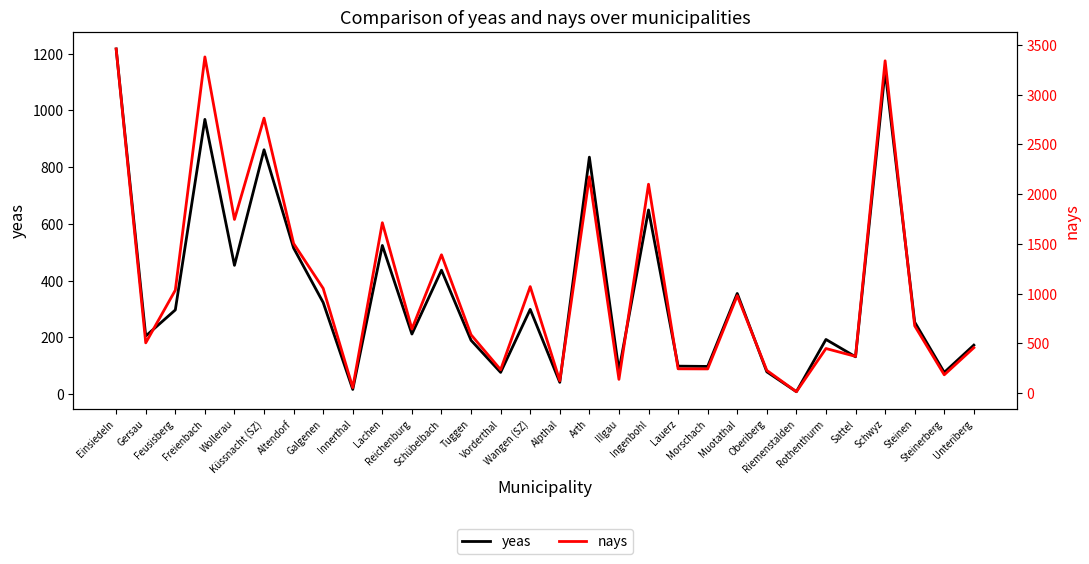

Which series has the largest range (max minus min)?

nays